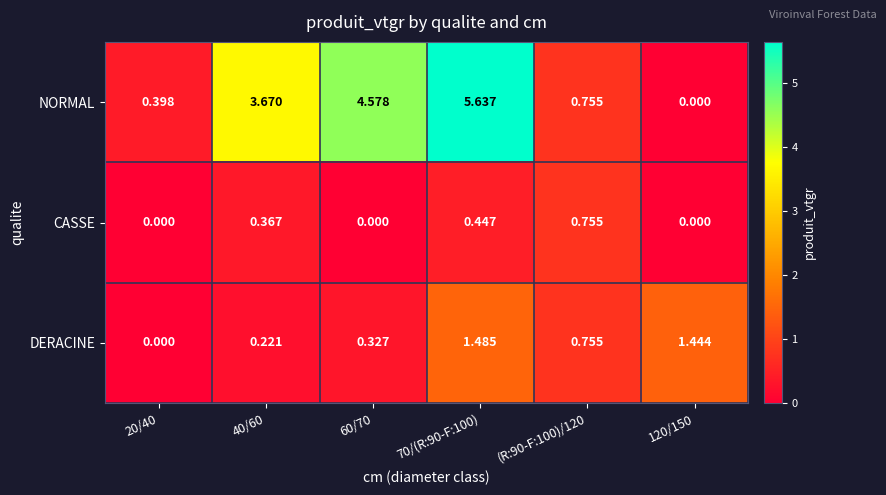

Between 20/40 and 70/(R:90-F:100), which series saw the biggest shift?

NORMAL